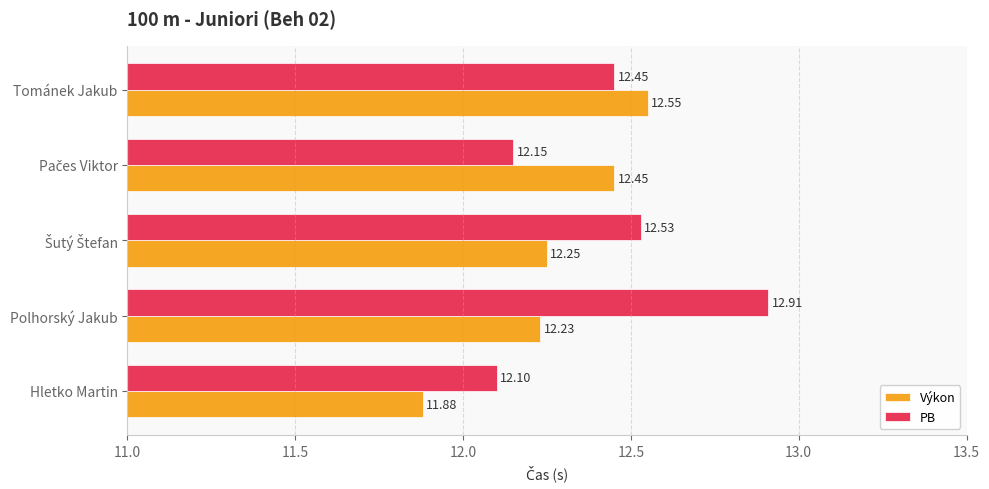

Rank the series by their maximum value, from lowest to highest.

Výkon, PB